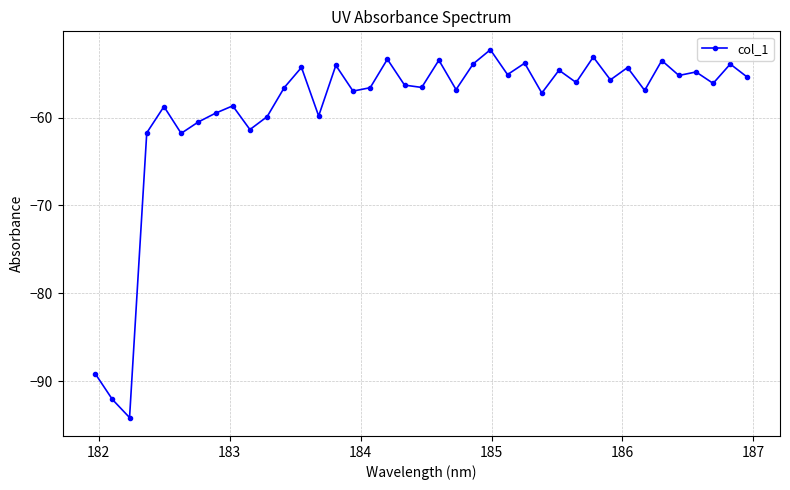

What is the sum of all values?

-2304.0